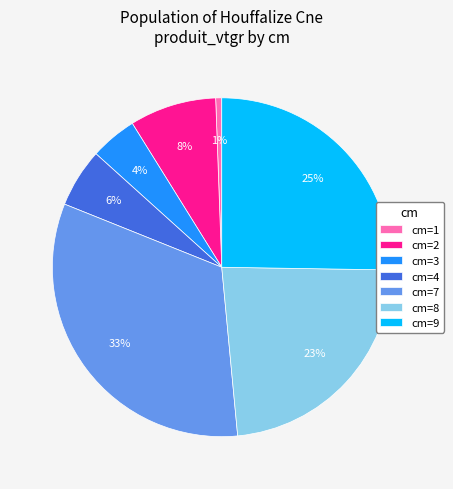

What is the smallest slice in the pie chart?

cm=1